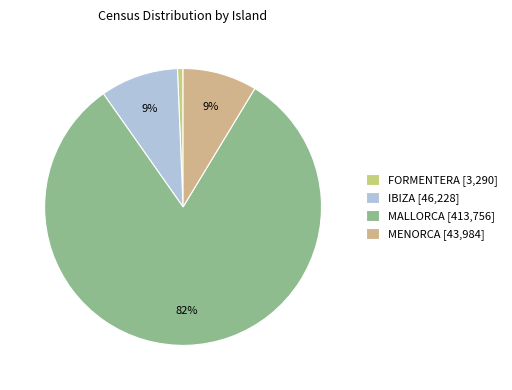

How many slices are in this pie chart?

4